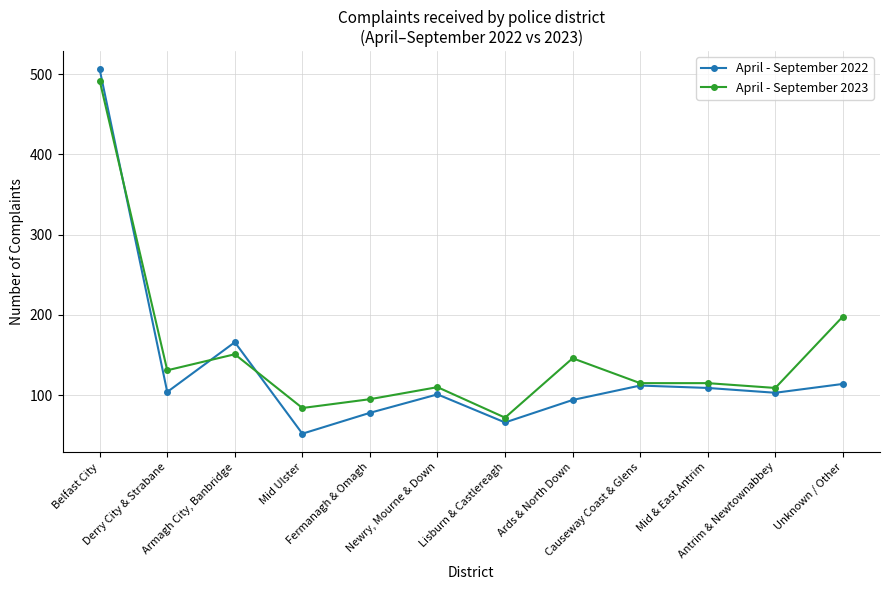

What is the label of the 3rd point from the right?

Mid & East Antrim